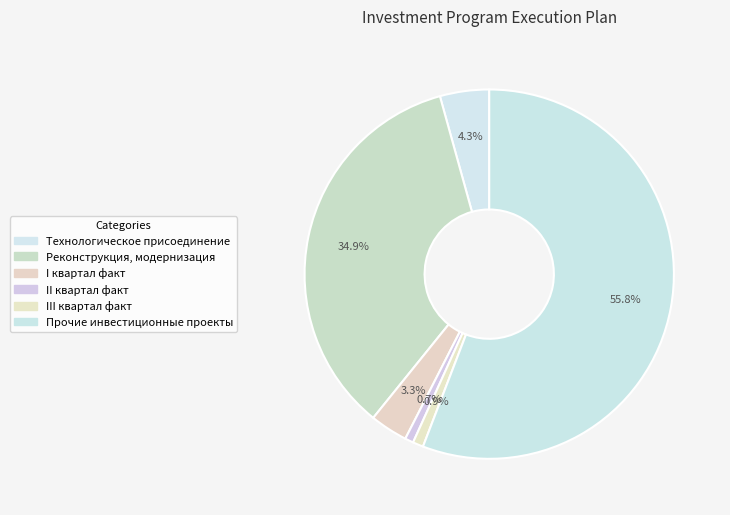

How many slices are in this pie chart?

6